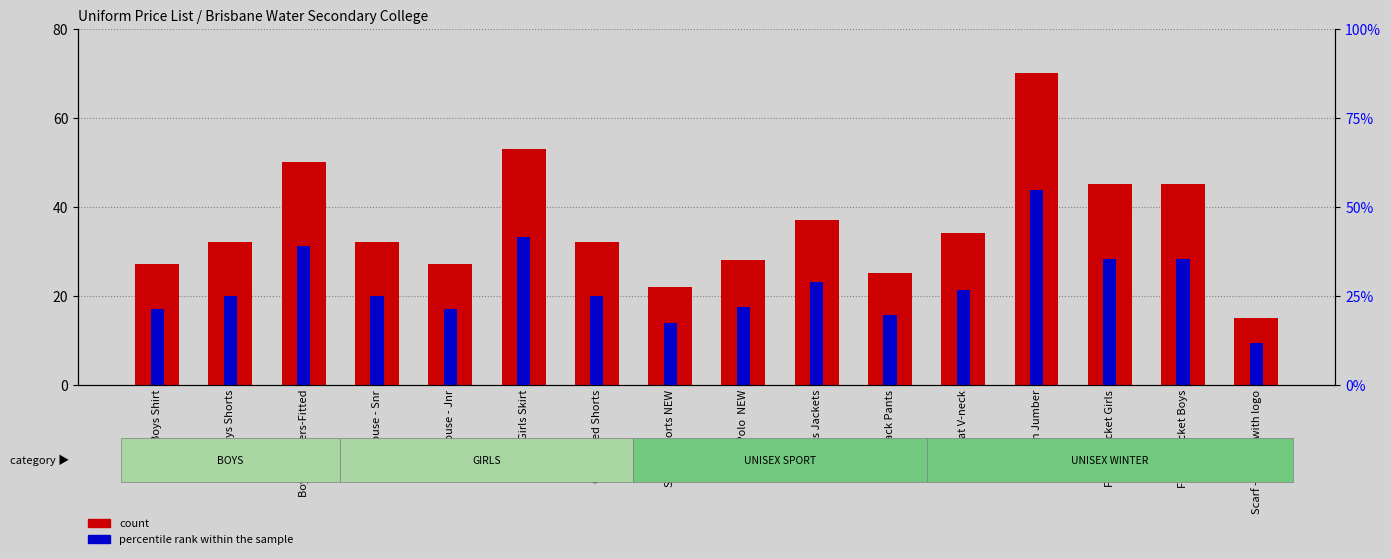

At which category is the sum across all series the highest?

Woollen Jumber